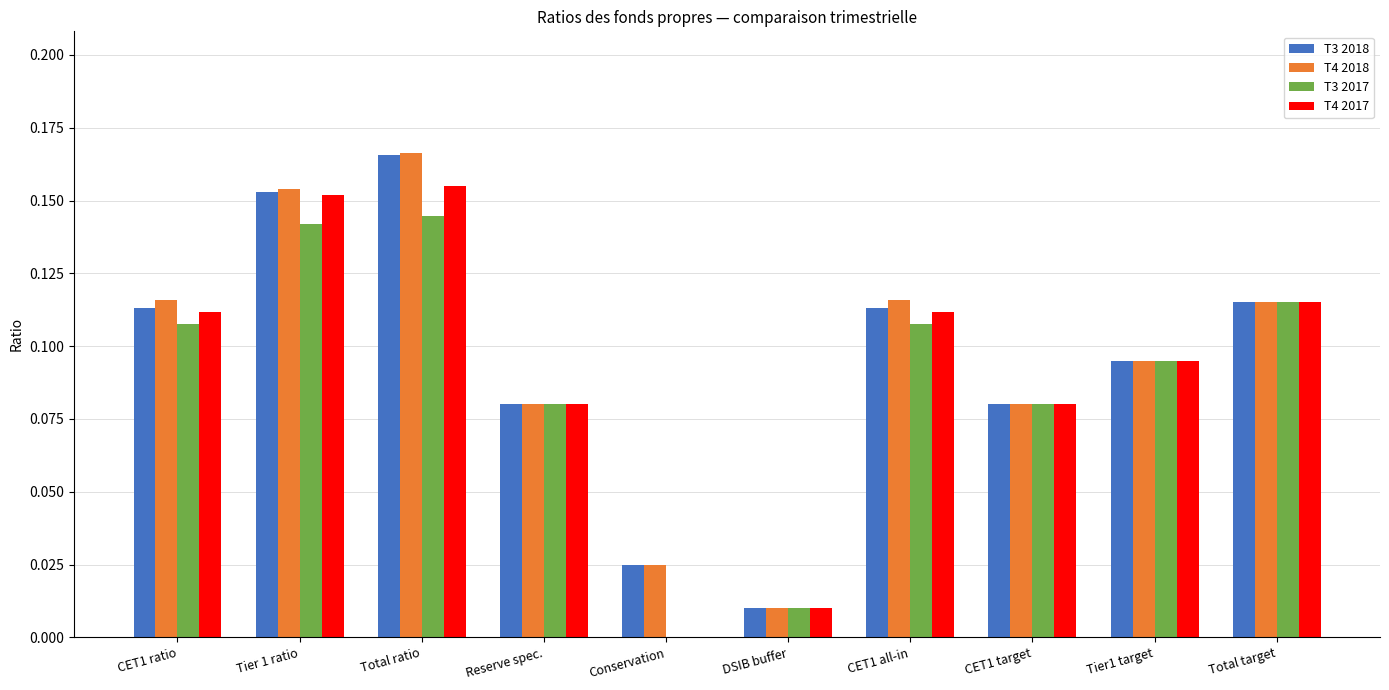

The T4 2017 series shows 0.2 at Tier1 target. True or false?

False